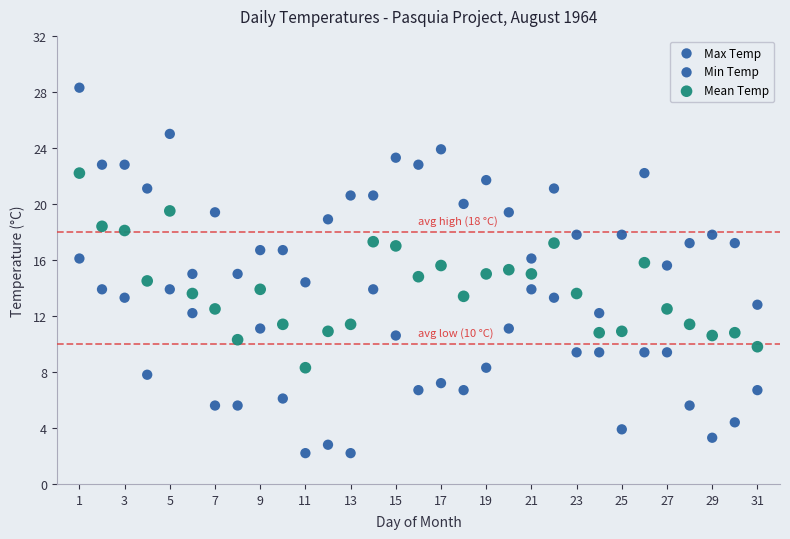

How many points are shown in the scatter plot?

93